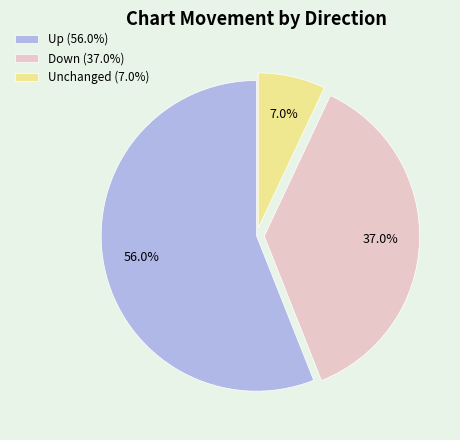

Rank the categories by value from highest to lowest.

Up (56.0%), Down (37.0%), Unchanged (7.0%)